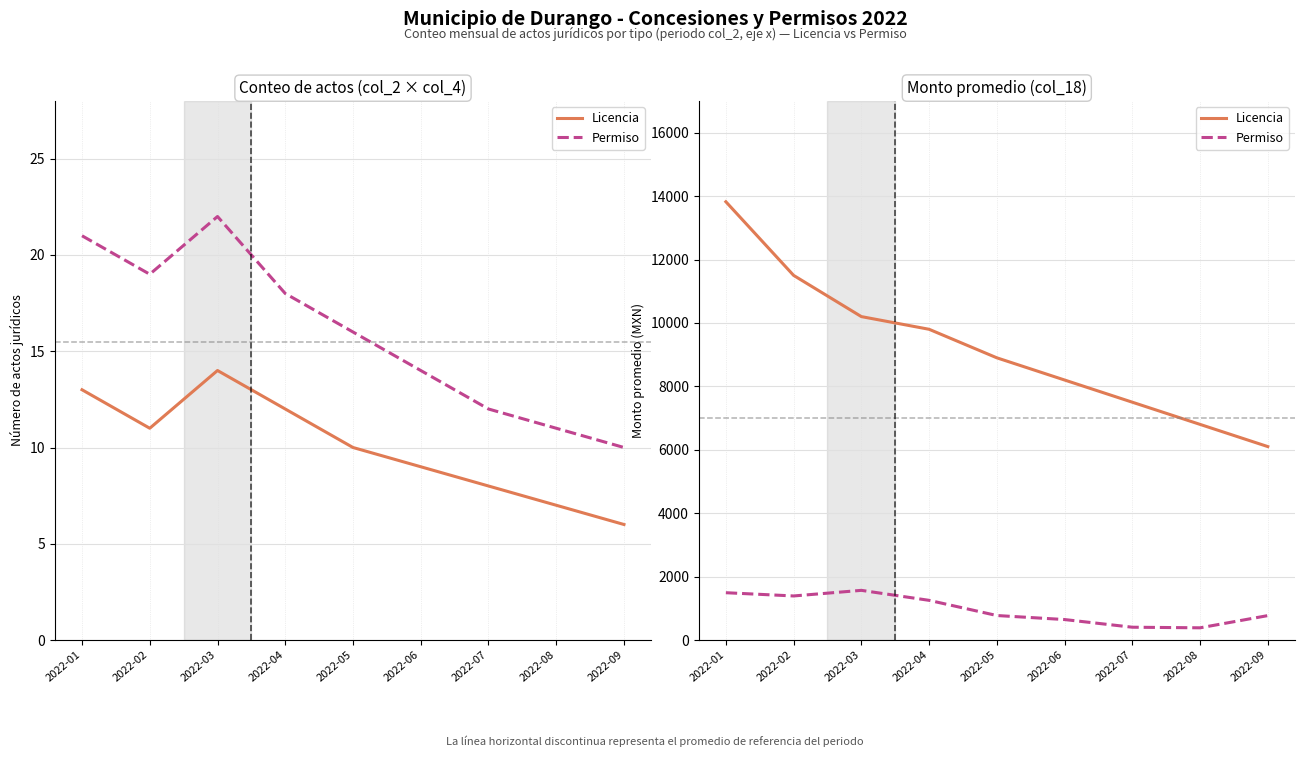

What are all the series names shown in the legend?

Licencia, Permiso